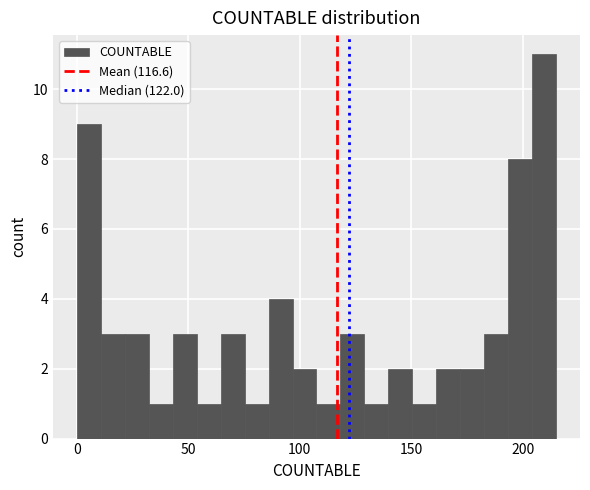

Read against the x-axis, roughly where is the centre of the tallest bar?

210